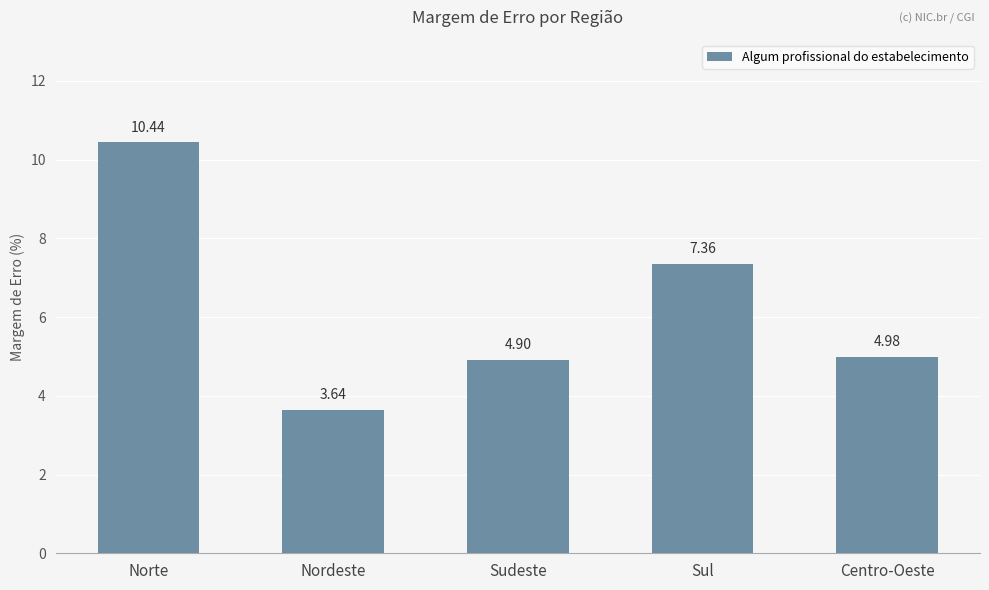

At which label does the data first exceed 4?

Norte